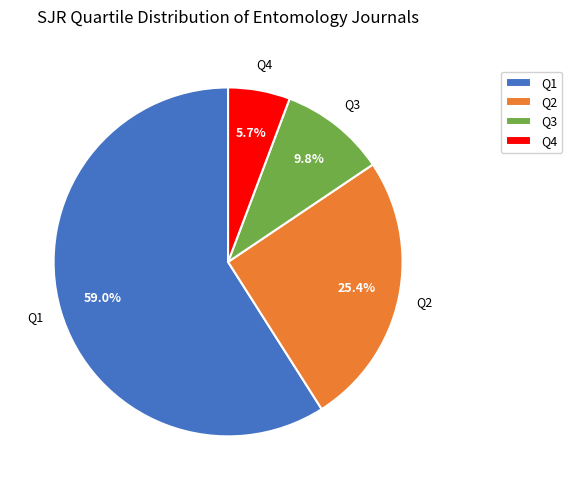

What percentage do Q1 and Q3 together represent?

68.9%